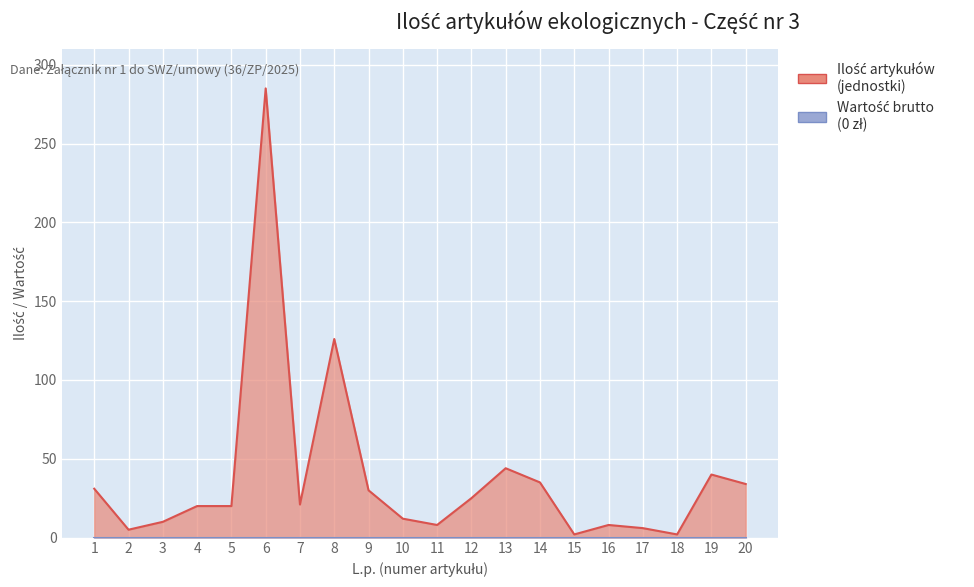

Reading left to right, transcribe all the data shown in this chart.

1=31	2=5	3=10	4=20	5=20	6=285	7=21	8=126	9=30	10=12	11=8	12=25	13=44	14=35	15=2	16=8	17=6	18=2	19=40	20=34